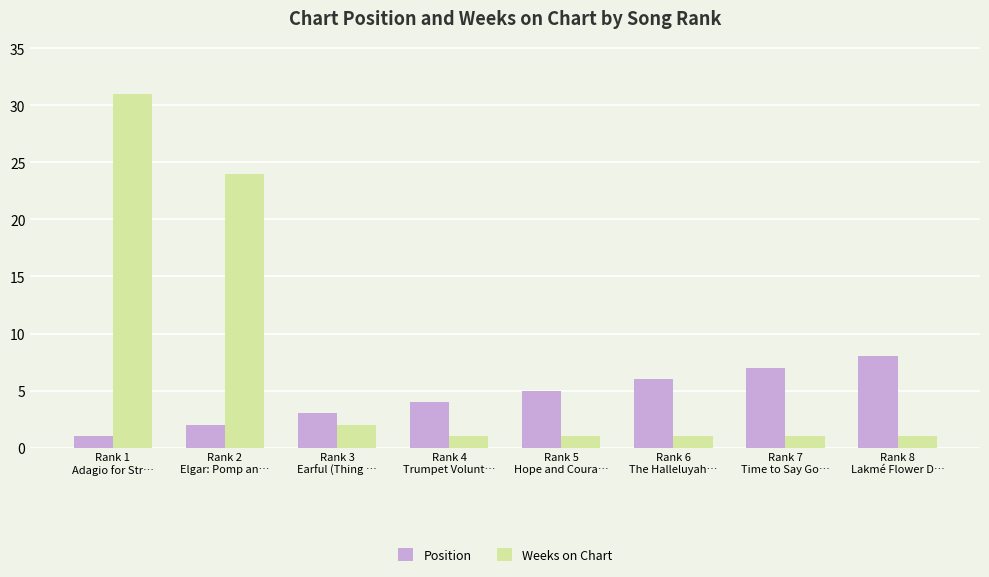

Which series has the largest range (max minus min)?

Weeks on Chart